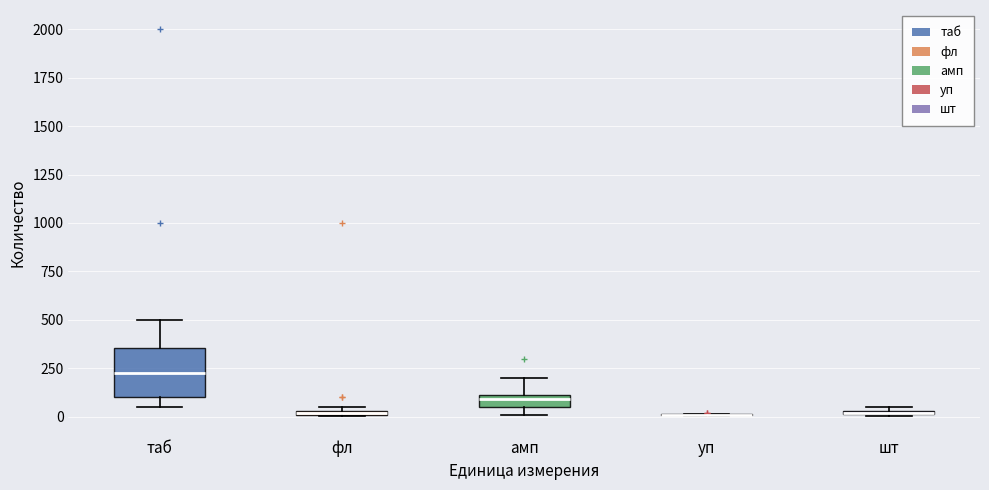

Where is the lower edge of the box for фл on the y-axis? The values are not printed on the chart, so give them approximately, as read against the axis.

0